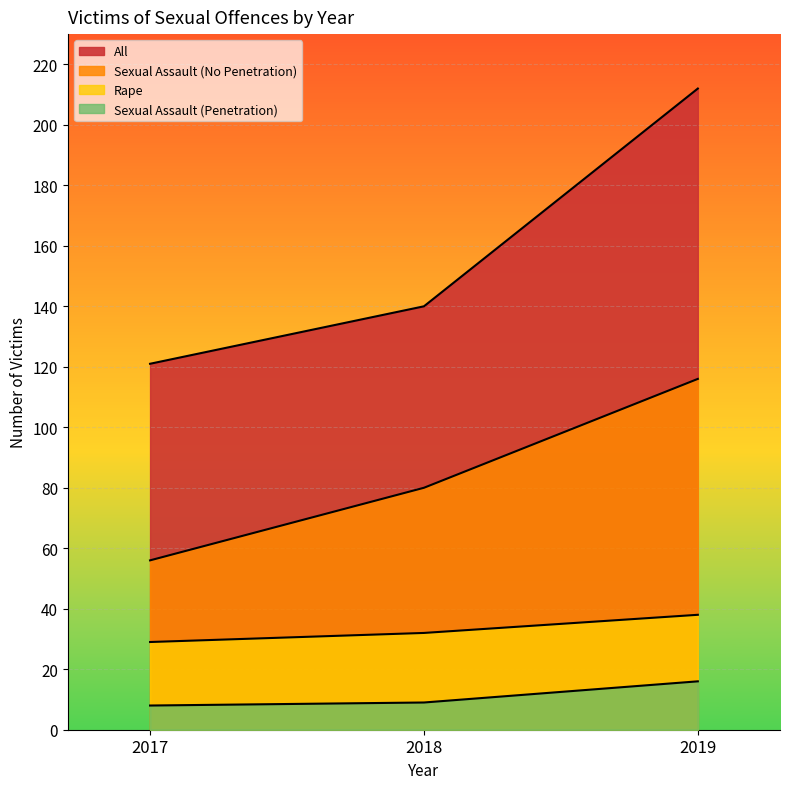

Is the value of Sexual Assault (Penetration) at 2019 greater than the value of Sexual Assault (No Penetration) at 2018?

No